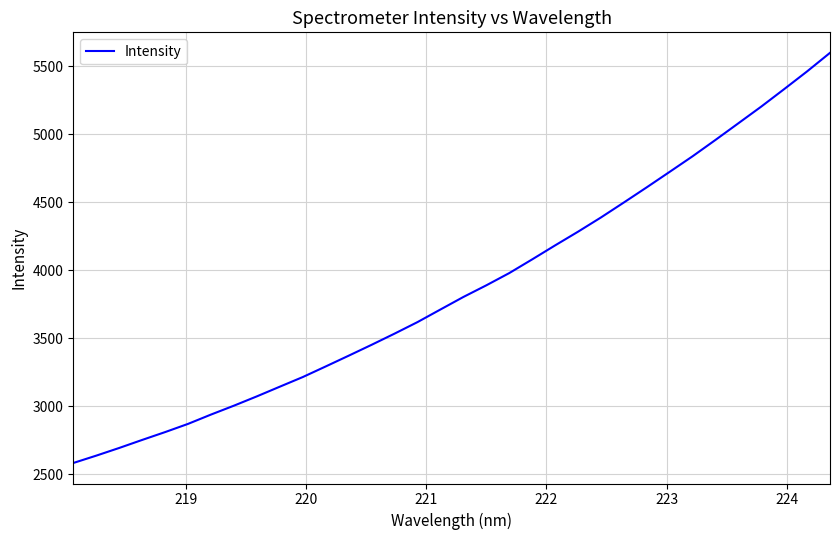

What is the difference between the maximum and minimum values?

3014.8